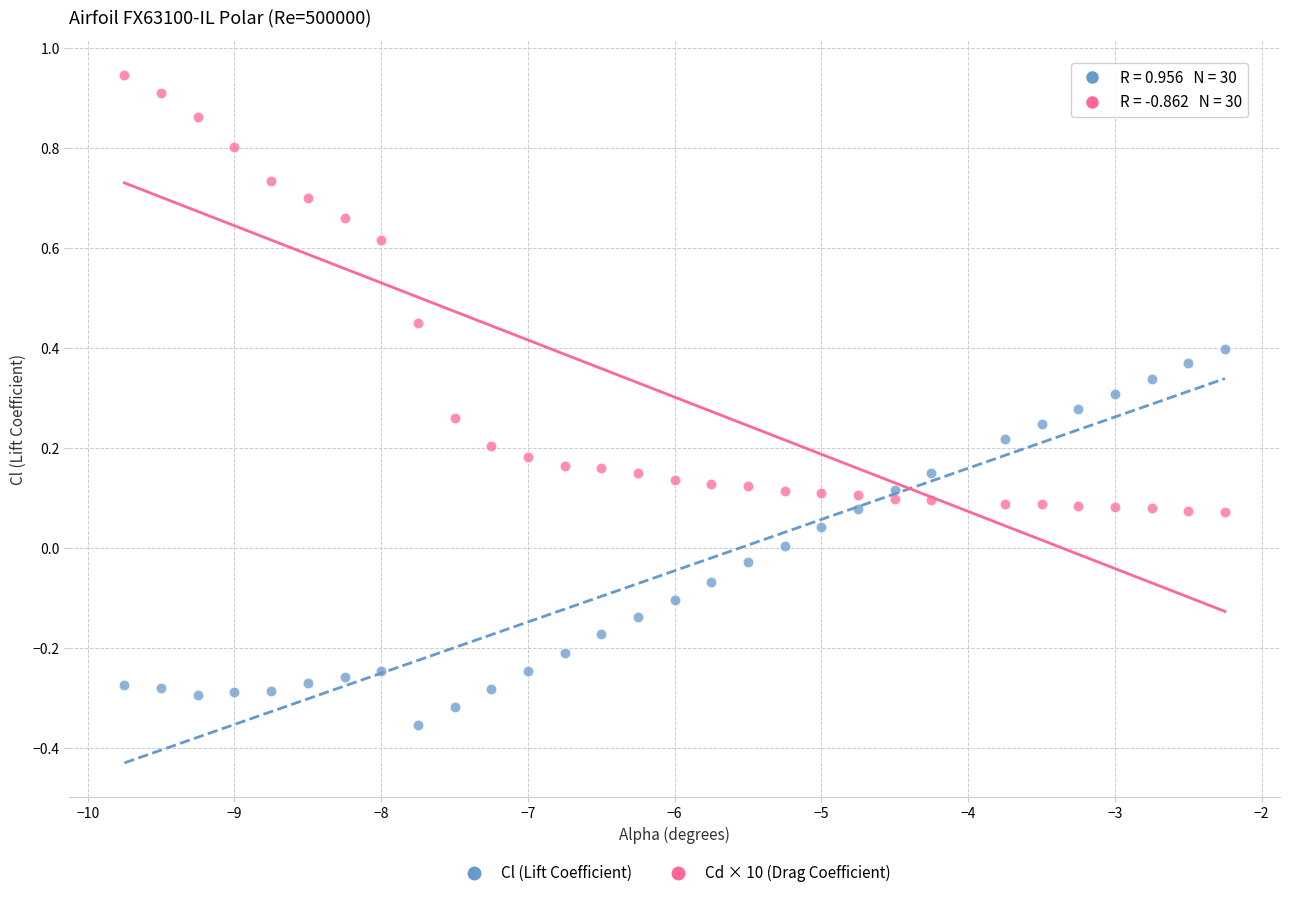

Which series contains the lowest Y value?

Cl (Lift Coefficient)